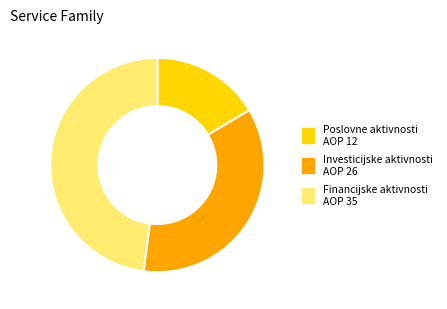

How many slices are in this pie chart?

3